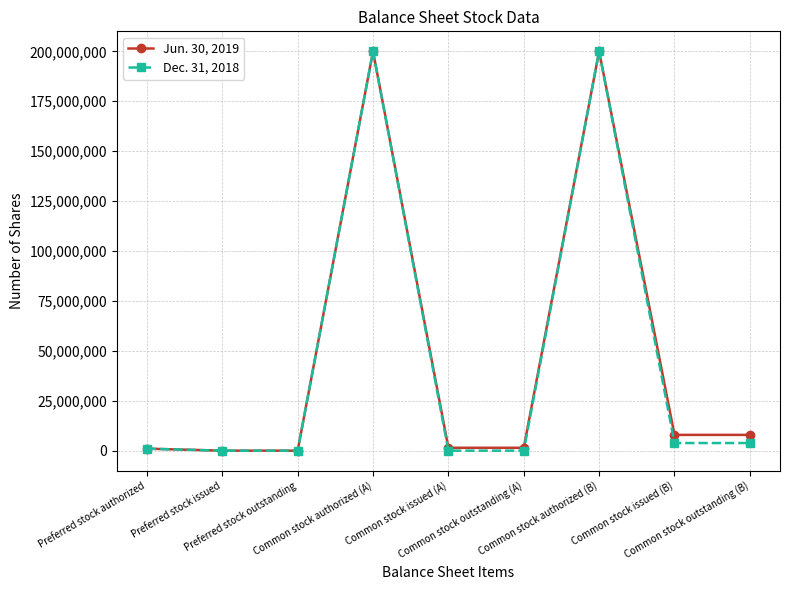

Rank the series by their average value, from lowest to highest.

Dec. 31, 2018, Jun. 30, 2019